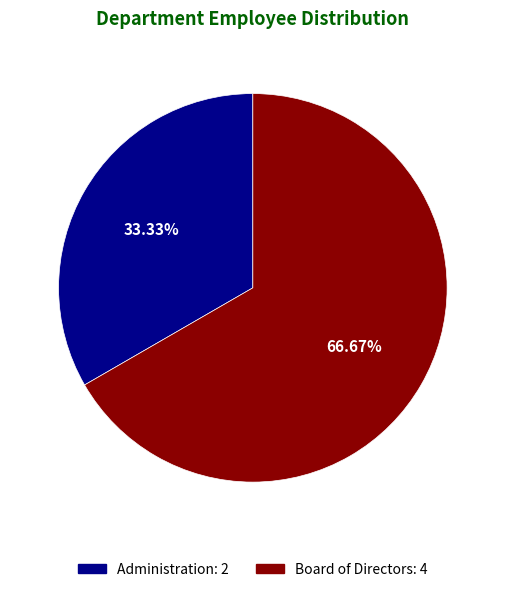

The Administration slice represents 47% of the pie. True or false?

False